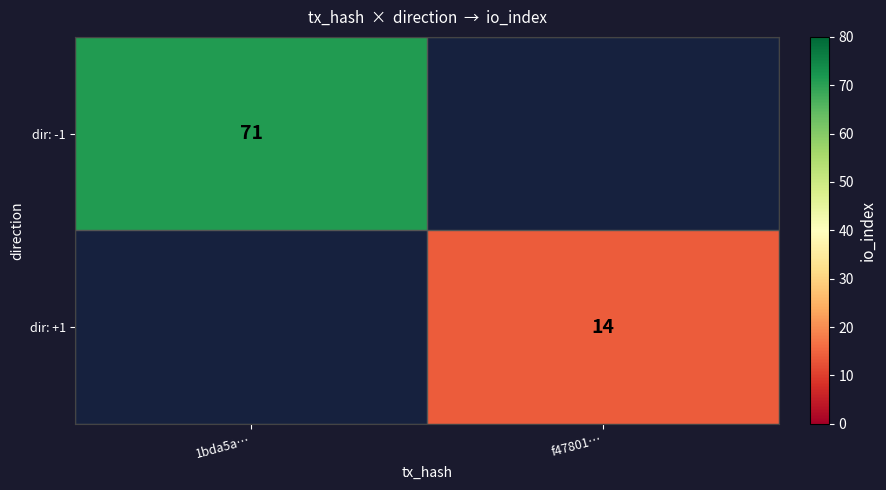

Is it true that dir: -1 equals 71 at 1bda5a…?

True